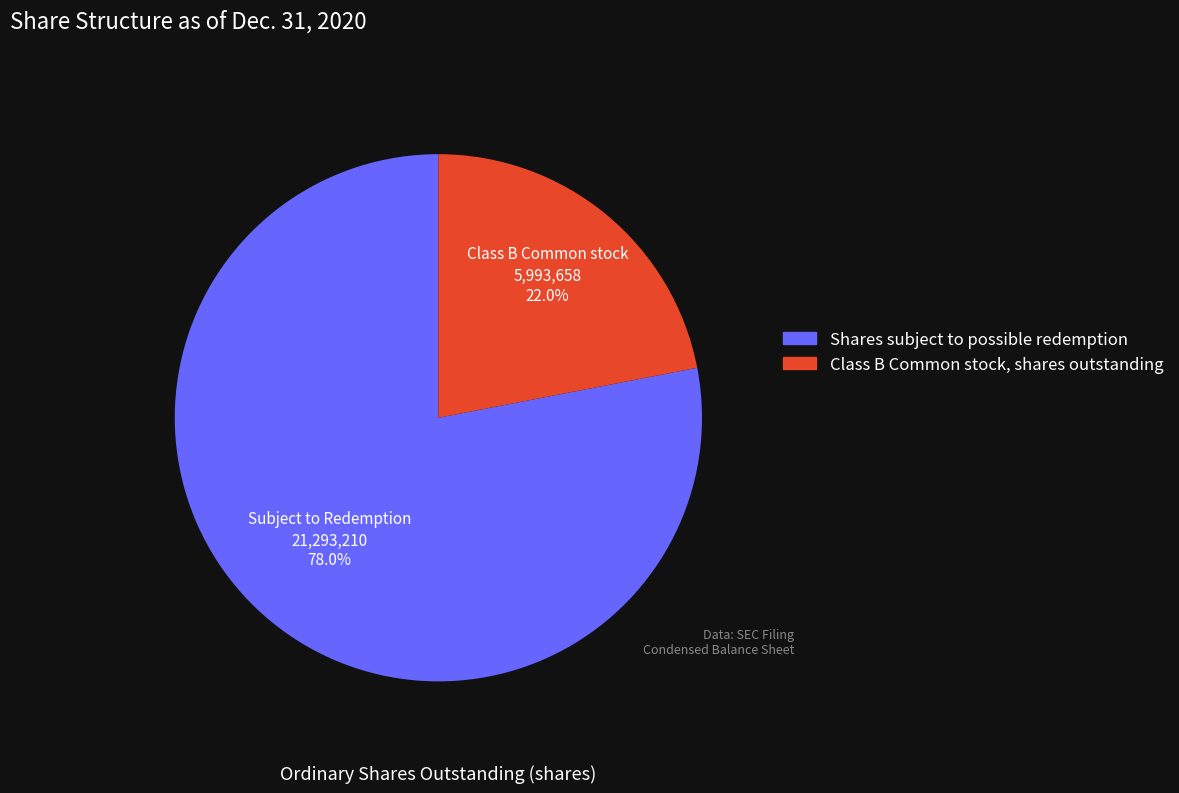

What percentage is the Class B Common stock, shares outstanding slice, to the nearest percent?

22%